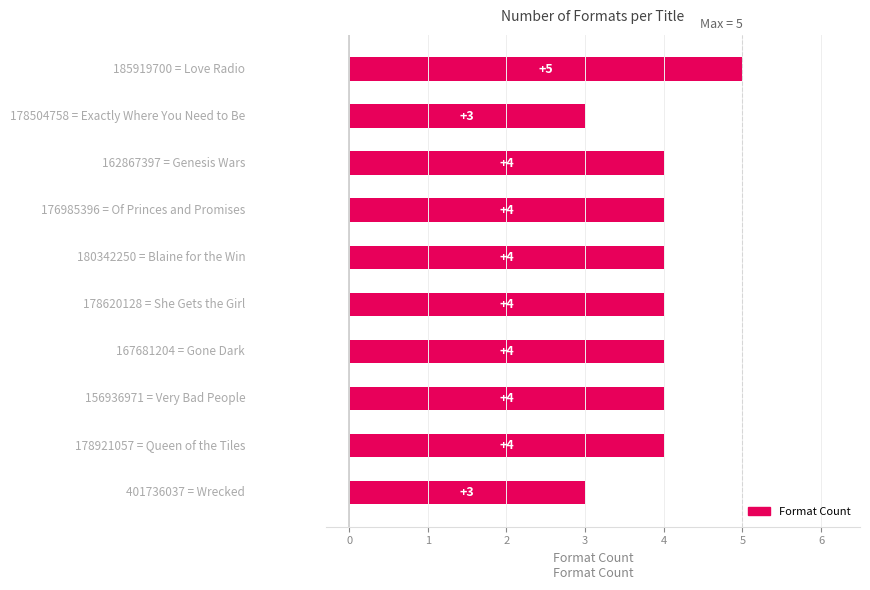

Count the values in the range 4 to 5.

8